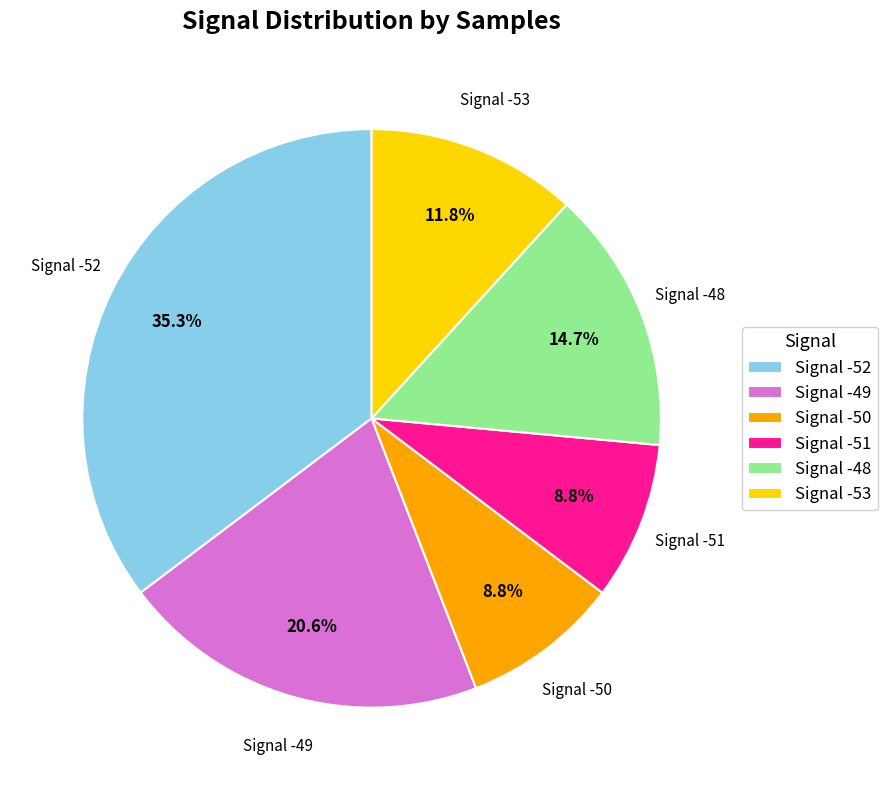

Is the sum of Signal -53 and Signal -50 greater than half?

No